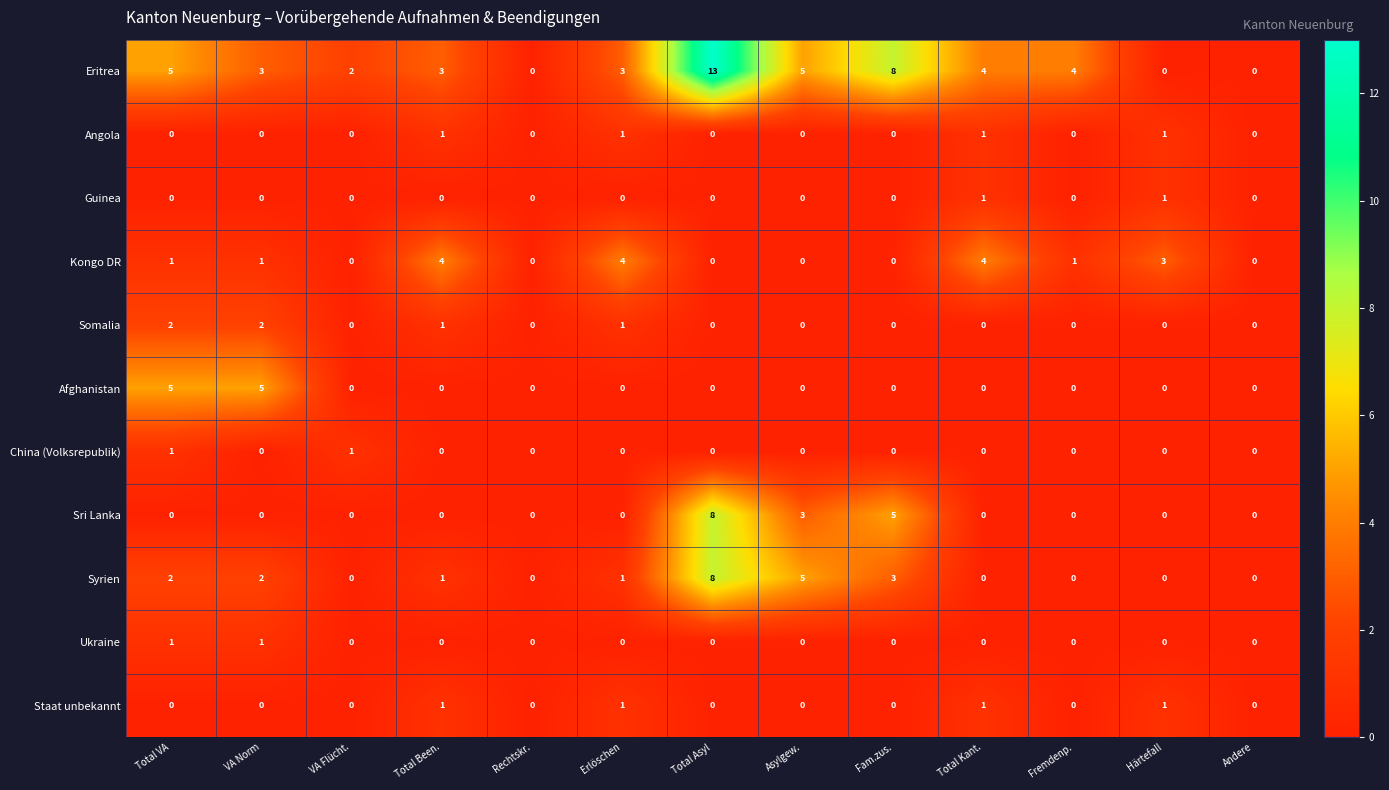

What is the average value of the Eritrea series?

4